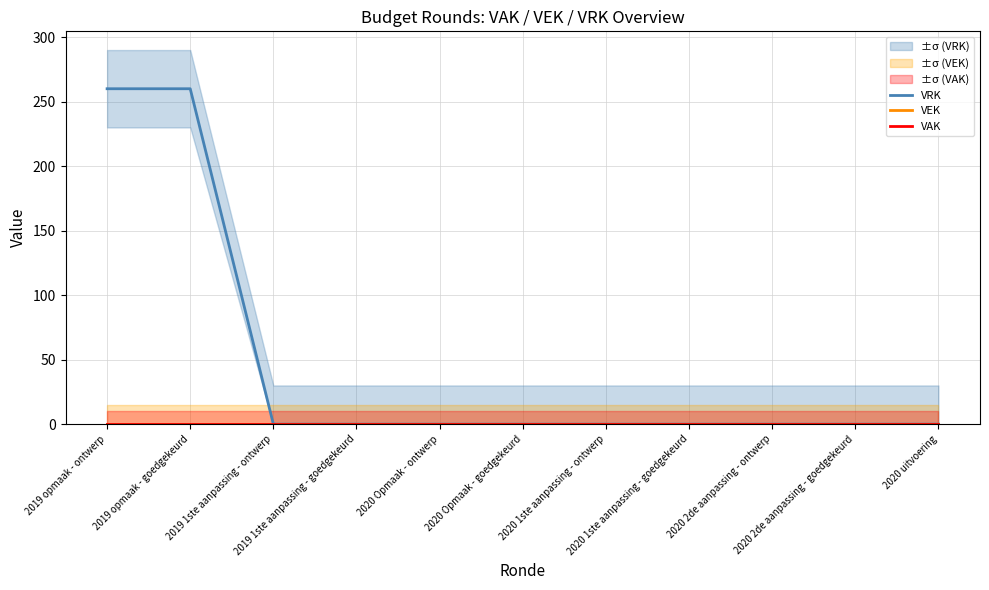

How many values in VRK are above zero?

2